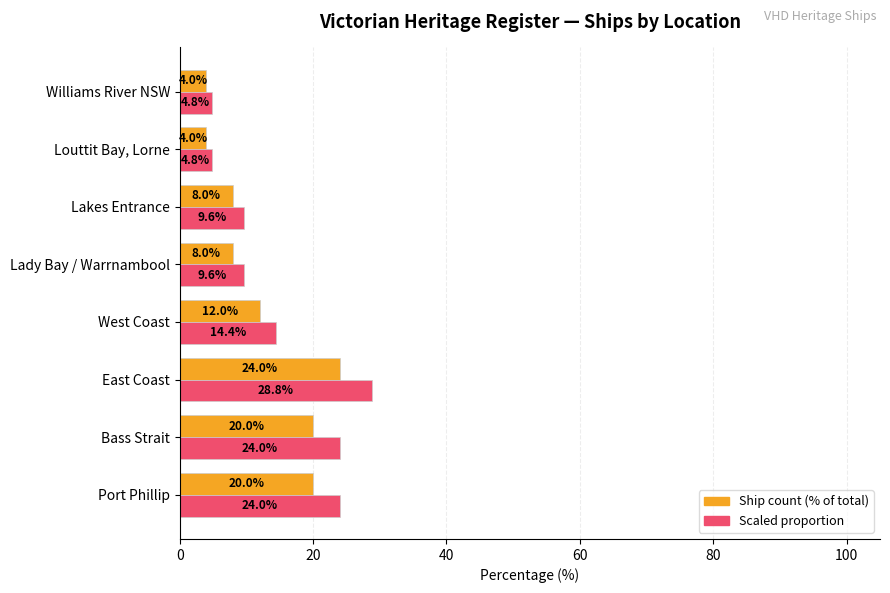

How many categories are shown in the chart?

8